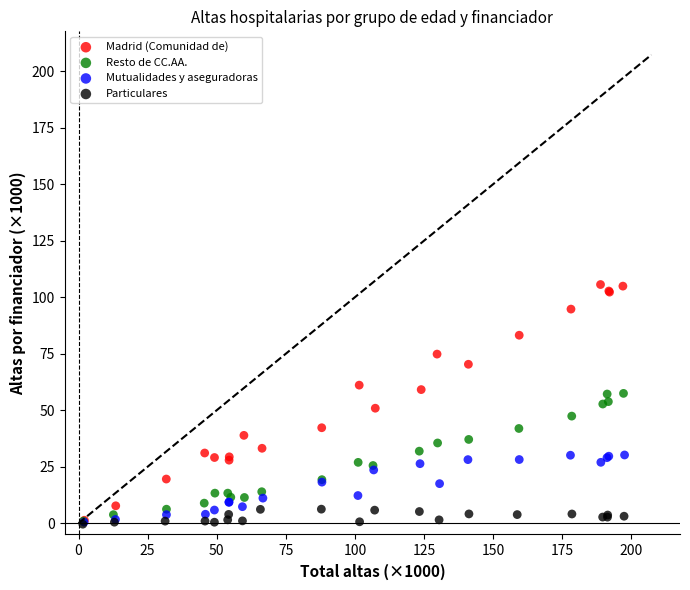

Which series contains the highest Y value?

Madrid (Comunidad de)